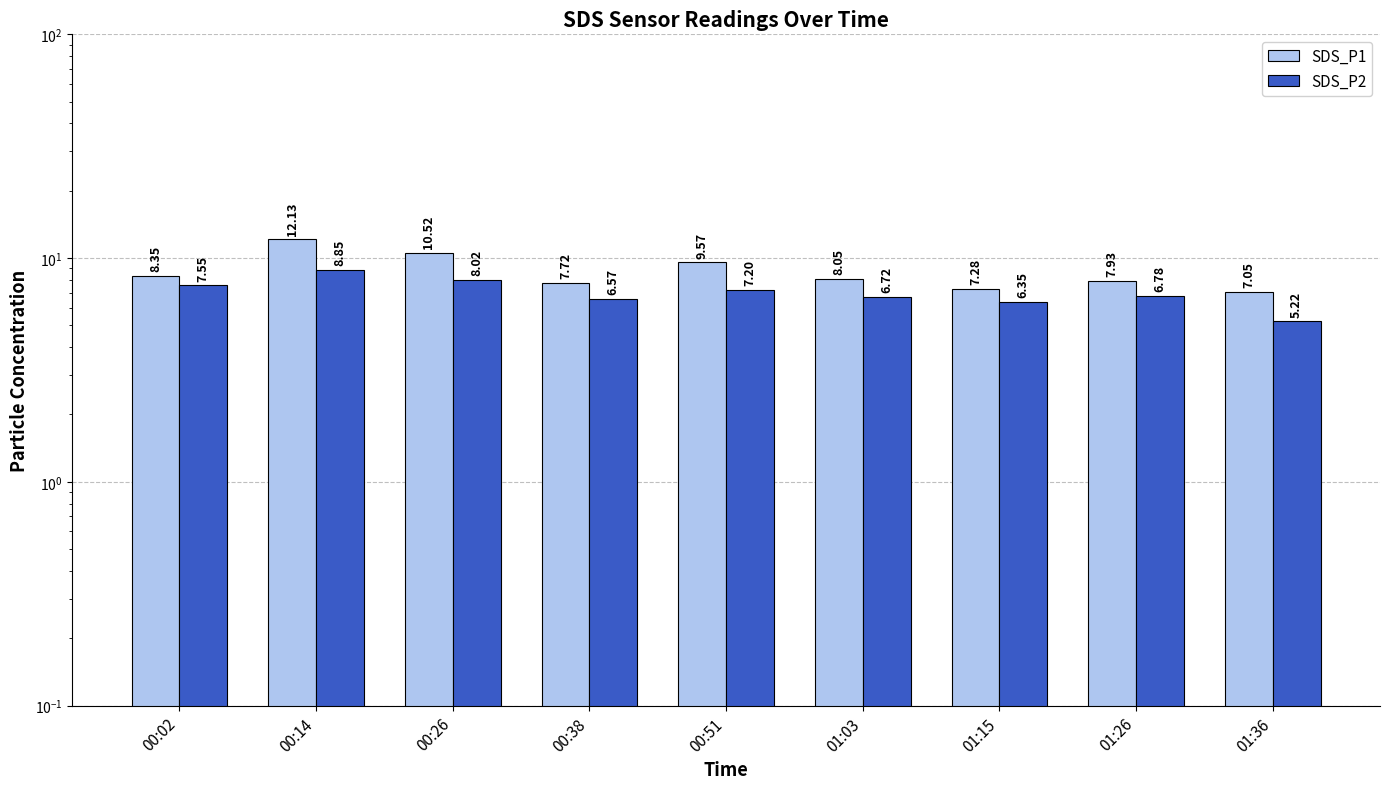

Is the value of SDS_P2 at 01:26 greater than the value of SDS_P1 at 01:03?

No